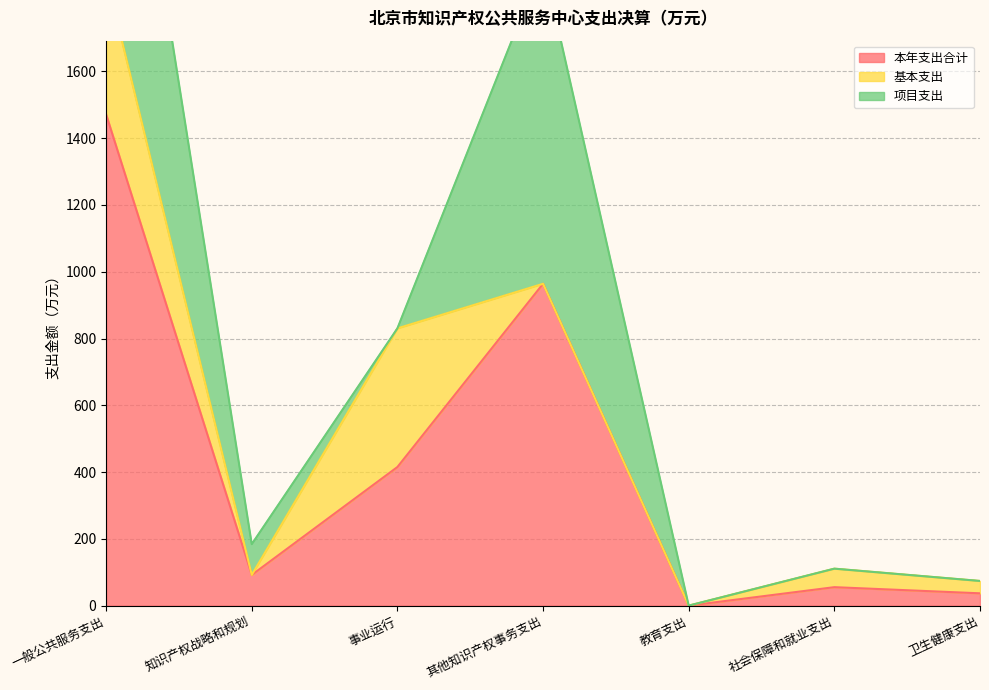

What value does the 本年支出合计 series have at 知识产权战略和规划?

92.1